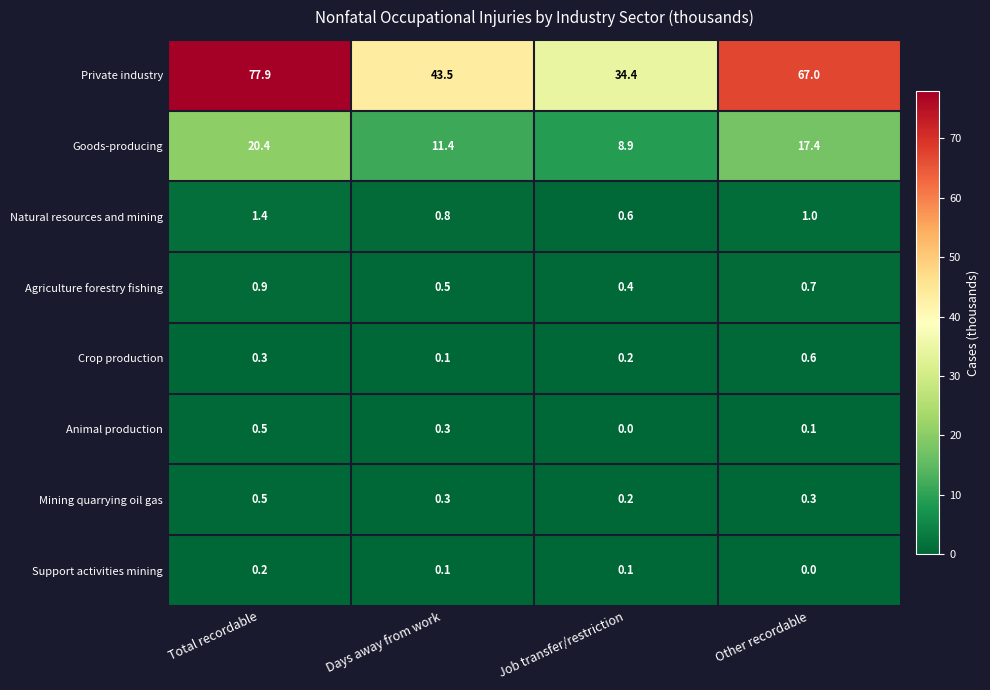

What value does the Private industry series have at Other recordable?

67.0